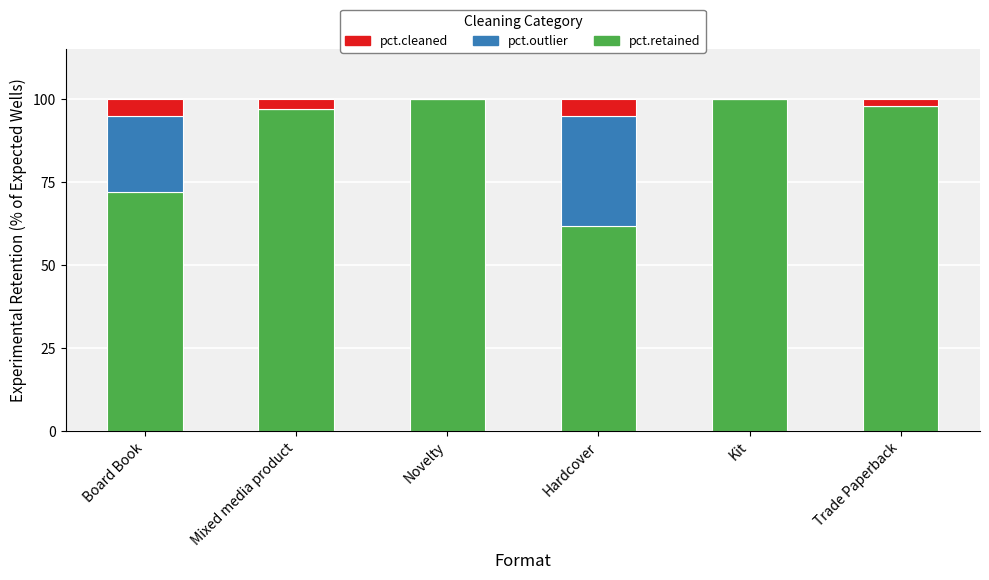

At which label does pct.retained first exceed 98?

Novelty